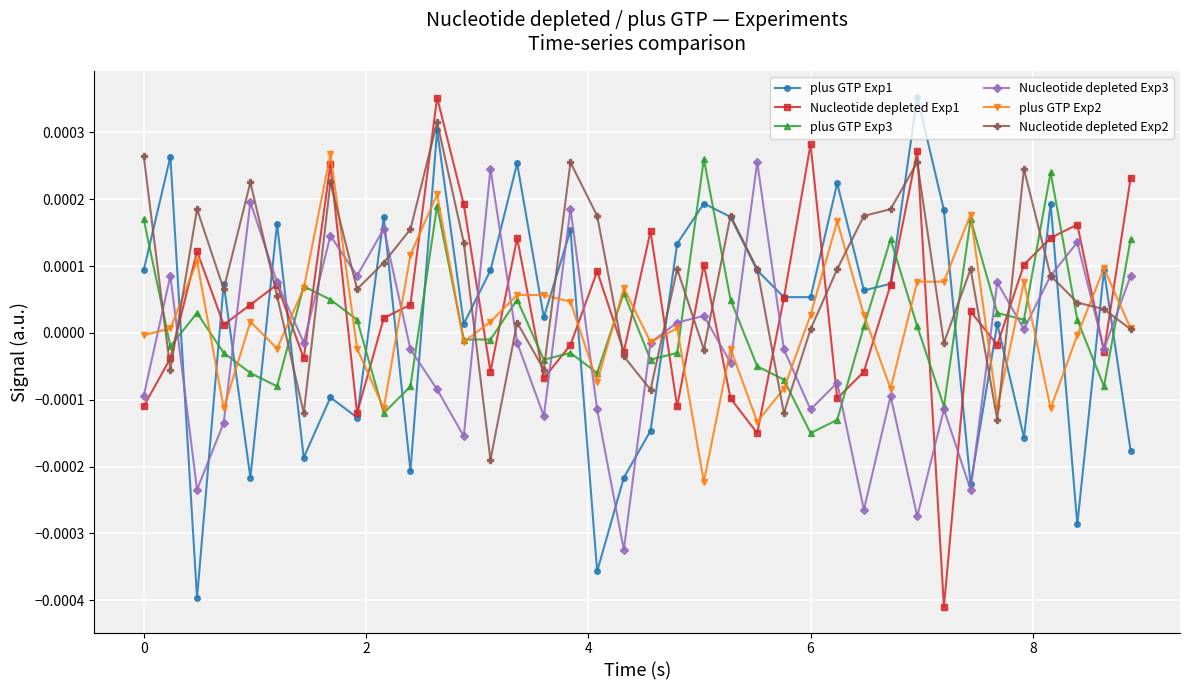

Does the chart have visible grid lines?

Yes